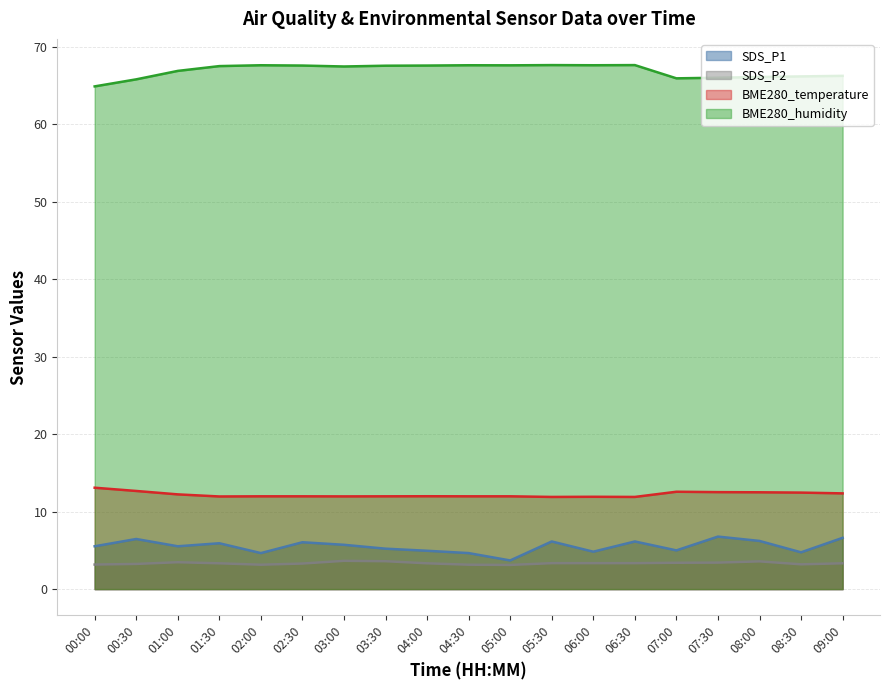

The SDS_P2 series shows 0.9 at 04:00. True or false?

False